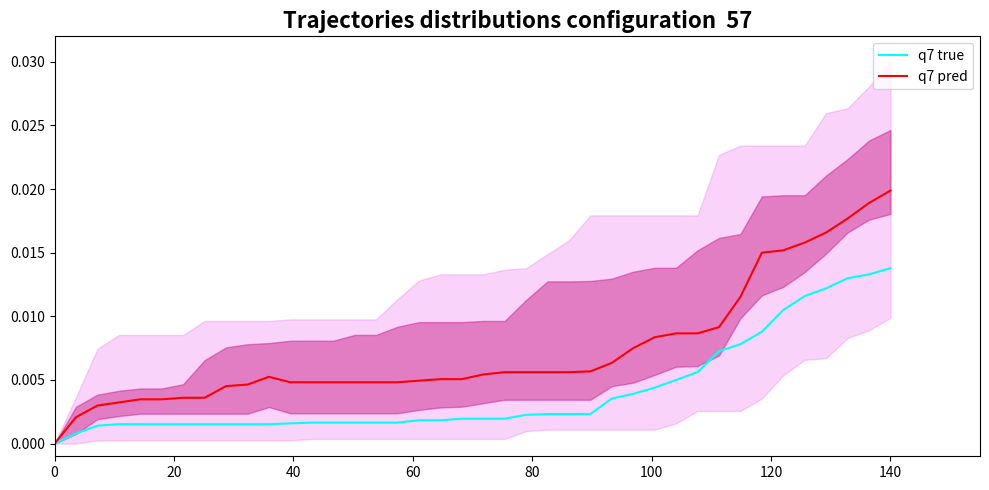

At which label does q7 pred reach its peak?

140